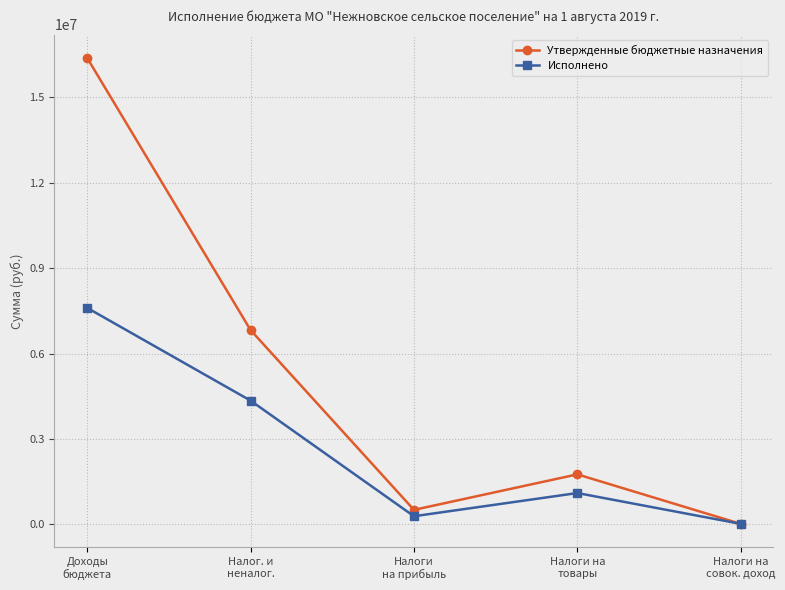

What is the difference between the second highest and second lowest values in the Утвержденные бюджетные назначения series?

6319700.0